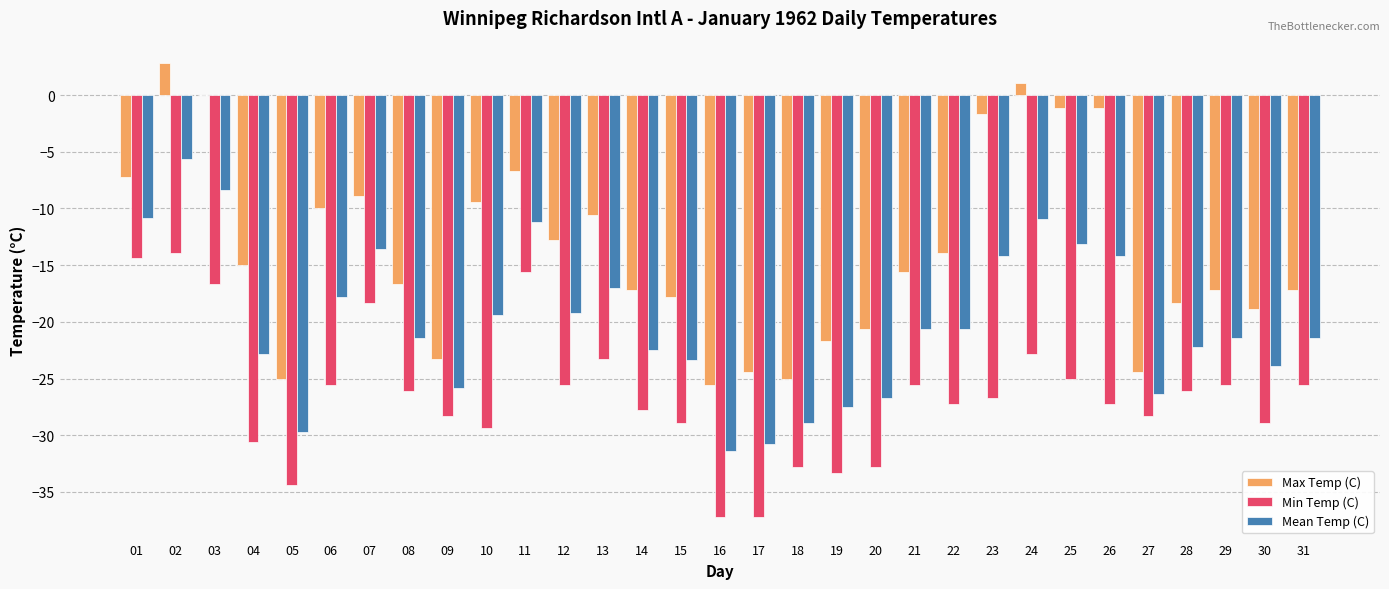

Is it true that Min Temp (C) equals -32.8 at 18?

True